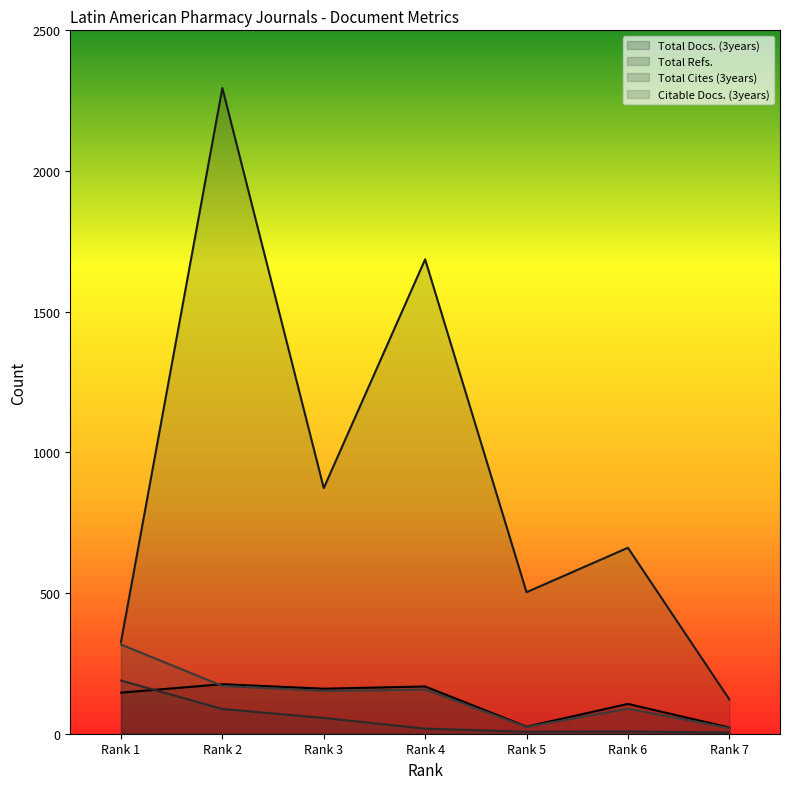

How many values in the Citable Docs. (3years) series exceed 152?

3